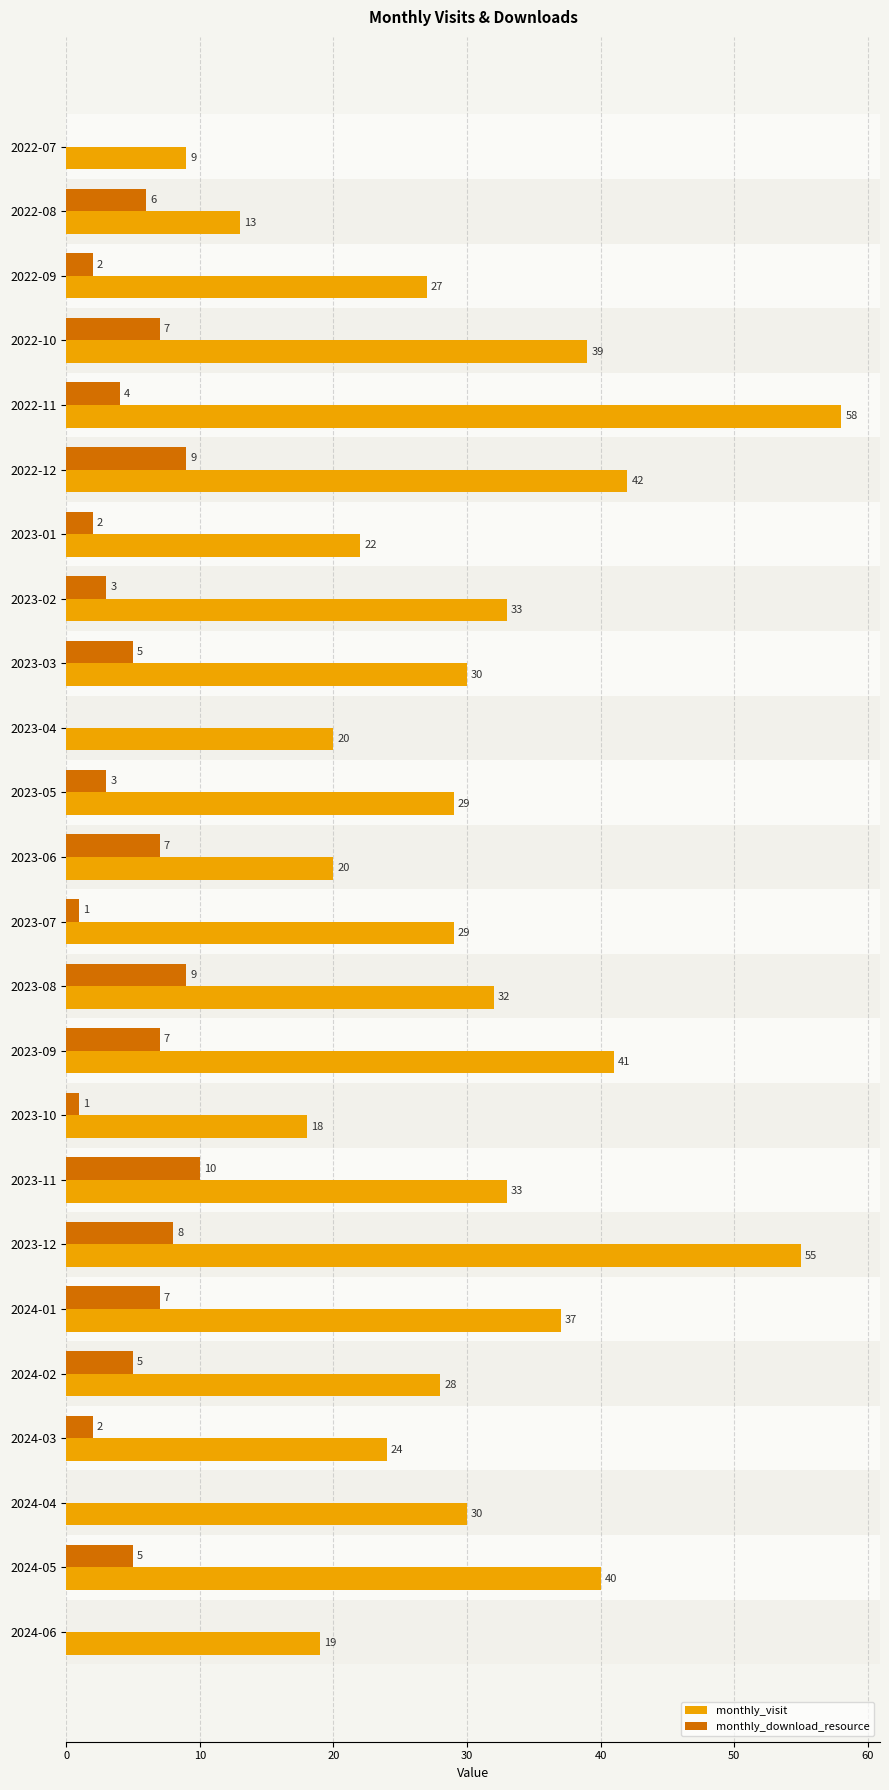

What is the sum of all monthly_download_resource values?

103